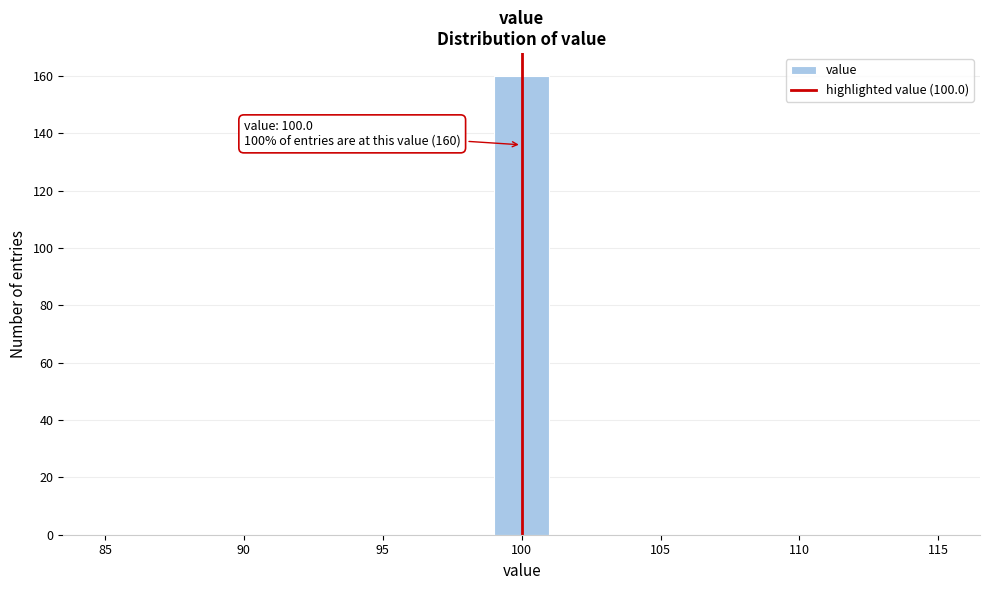

Which range on the x-axis has the tallest bar?

99 to 101